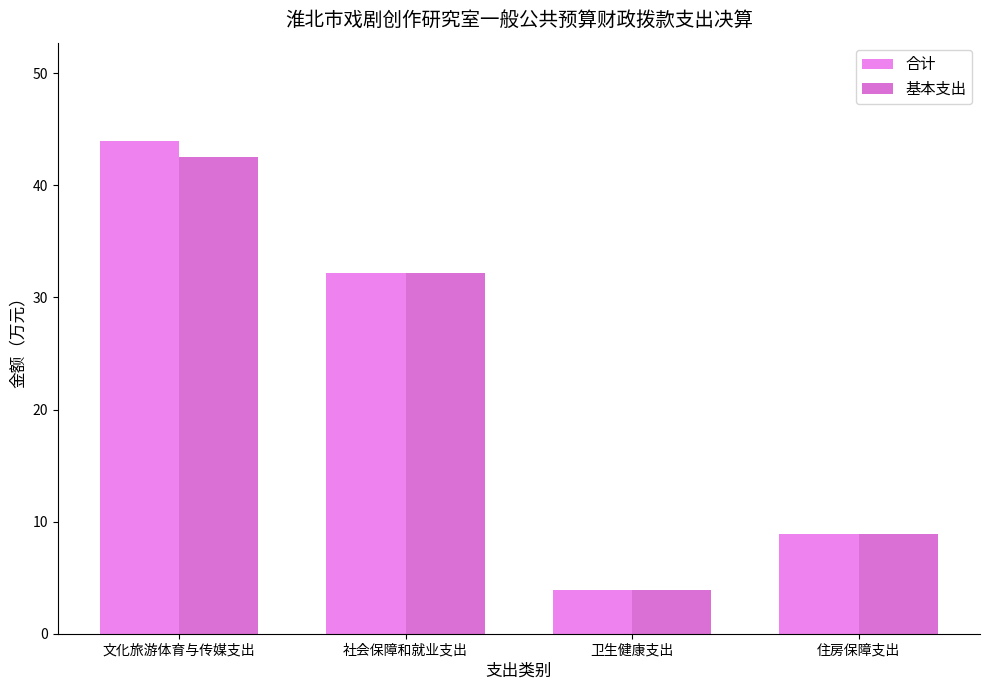

Between 文化旅游体育与传媒支出 and 社会保障和就业支出, which series saw the biggest shift?

合计